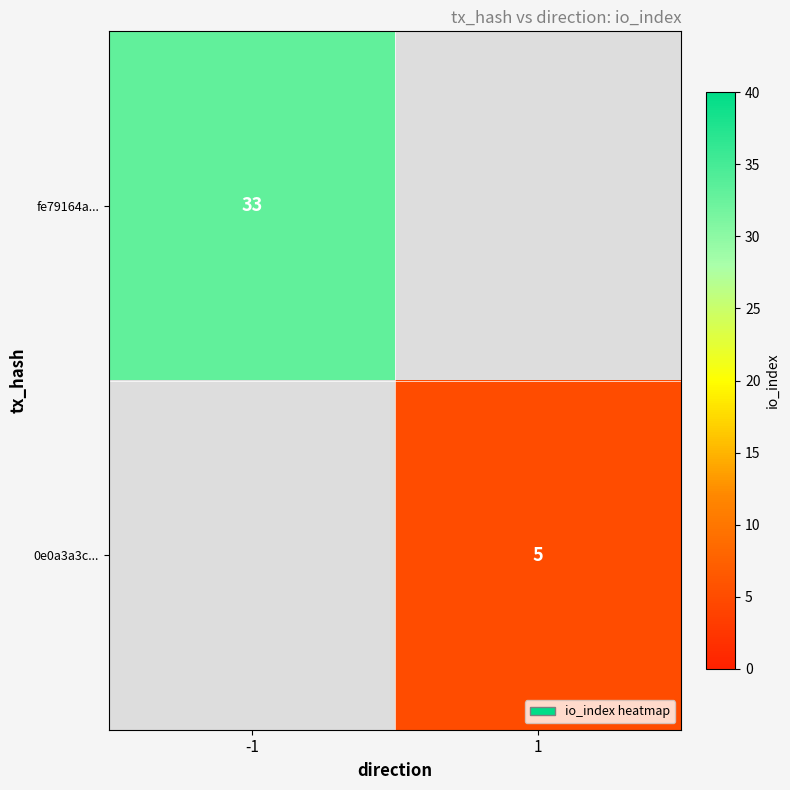

Is the value of fe79164a... at -1 greater than the value of 0e0a3a3c... at 1?

Yes